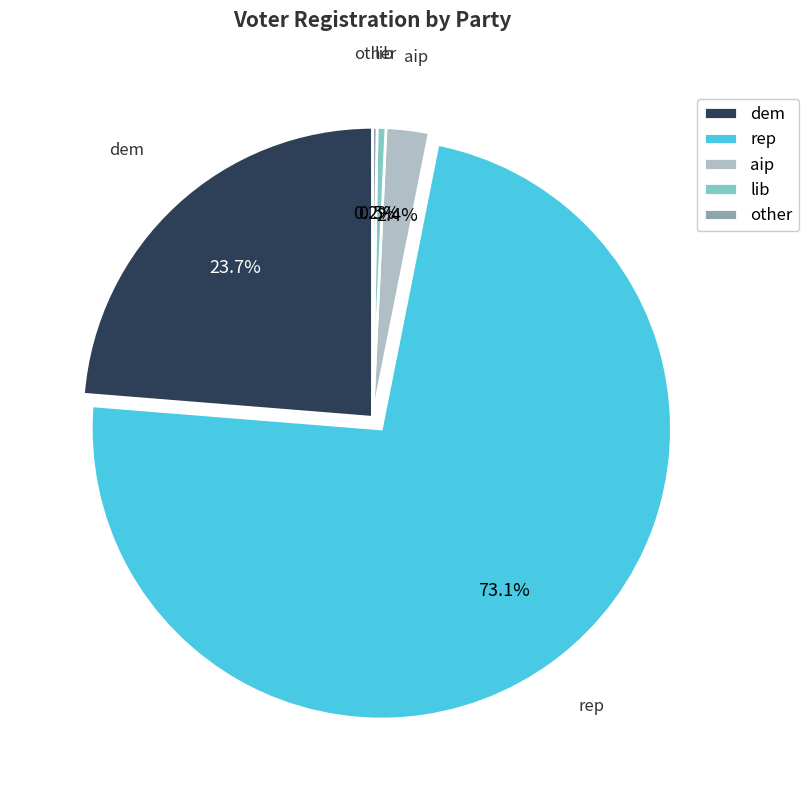

What percentage is the aip slice, to the nearest percent?

2%